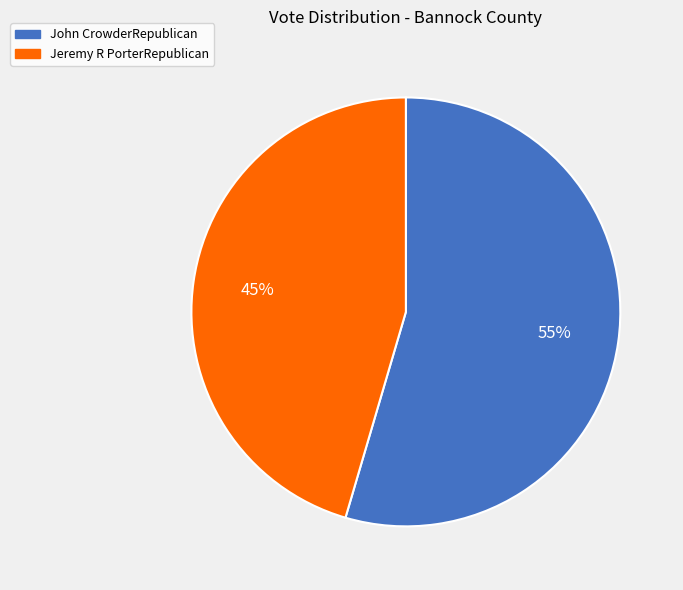

Is the sum of Jeremy R PorterRepublican and John CrowderRepublican greater than half?

Yes